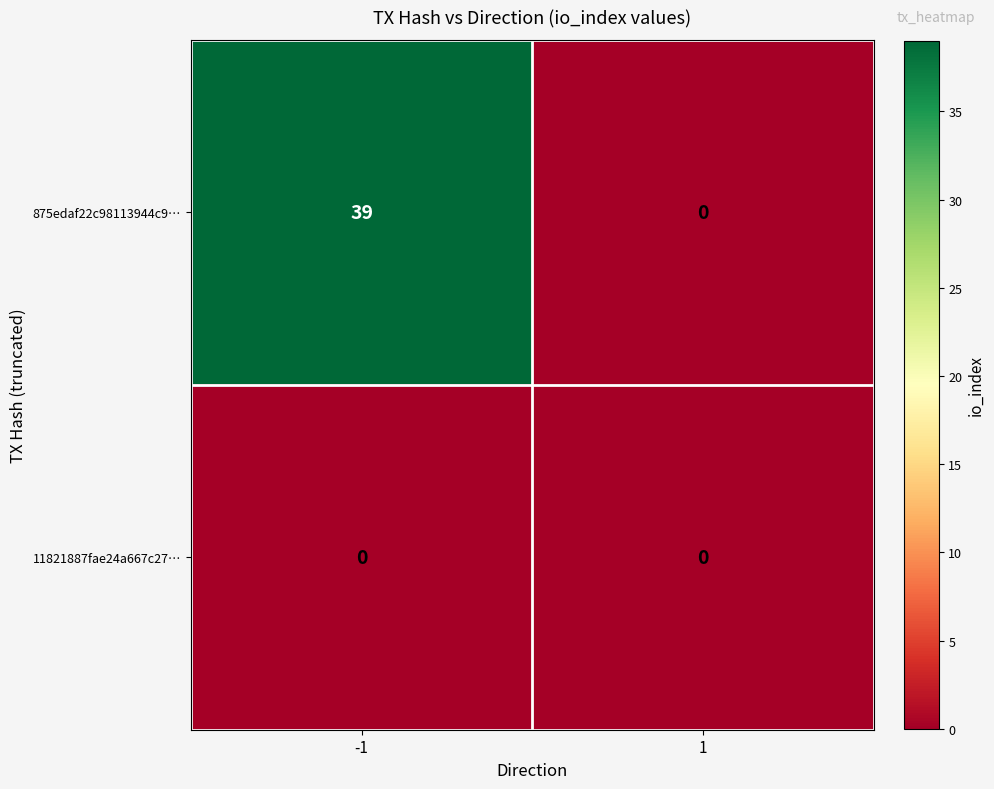

List the series in order of their overall mean, highest first.

875edaf22c98113944c9…, 11821887fae24a667c27…